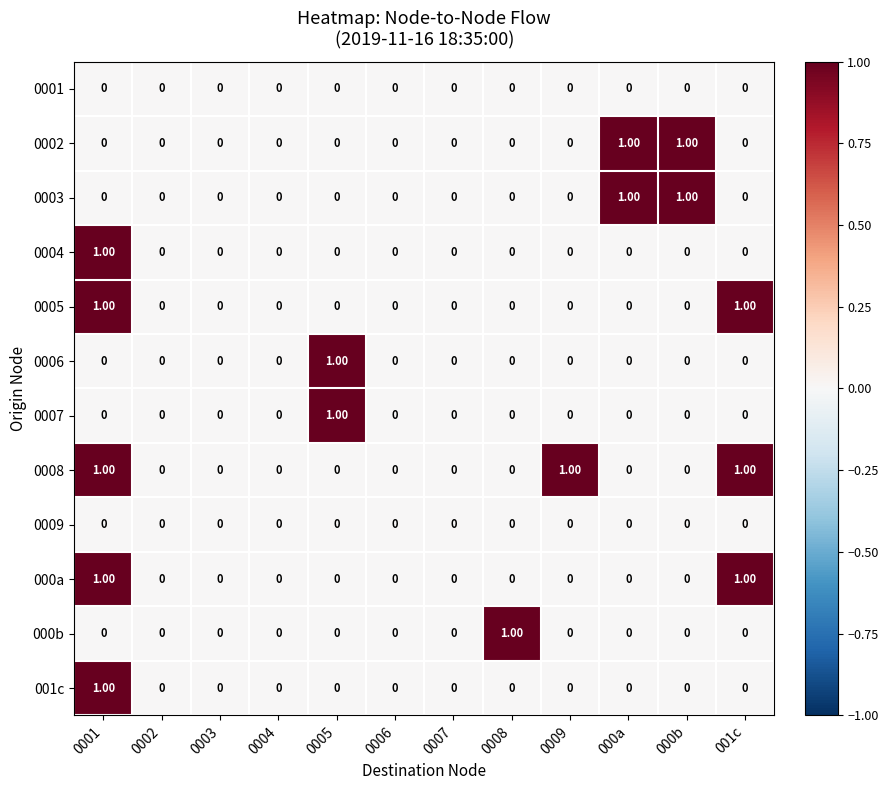

How many values in 0005 are above zero?

2